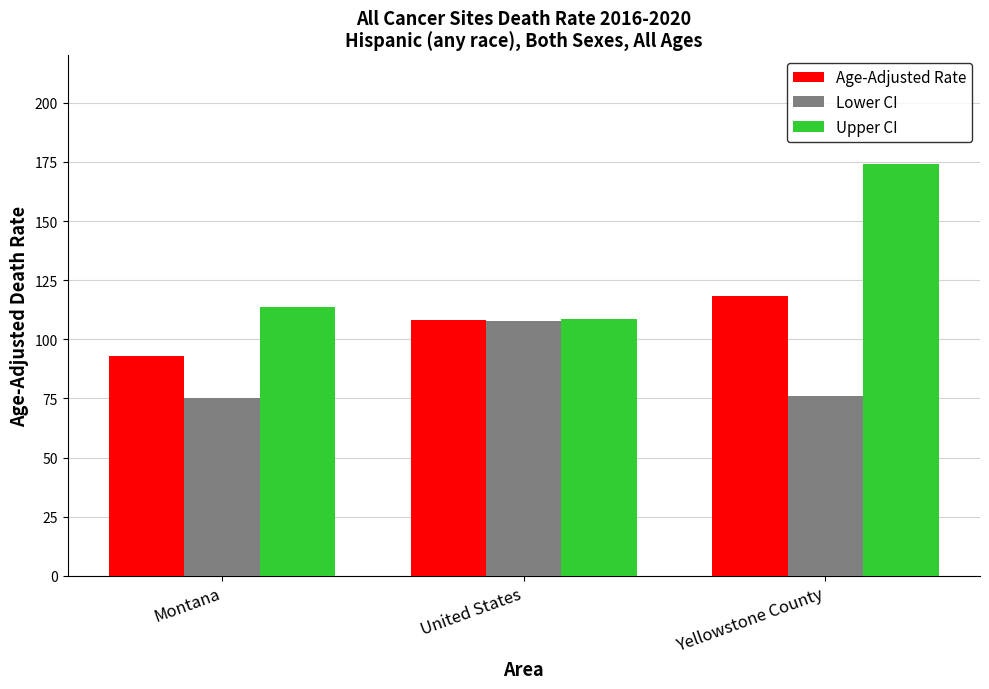

Which series changed the most between Montana and Yellowstone County?

Upper CI